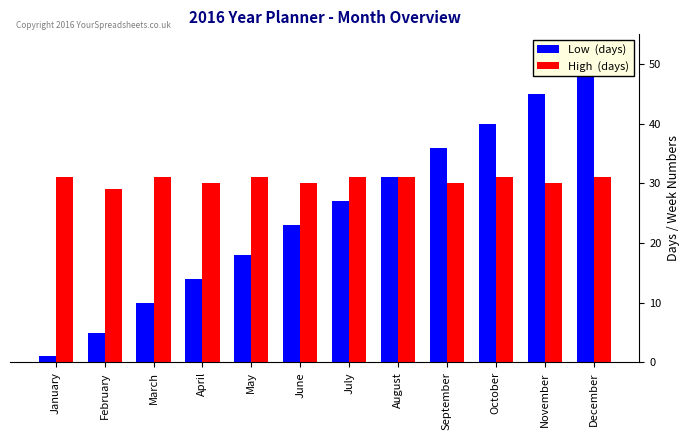

What is the difference between the highest and lowest values at September?

6